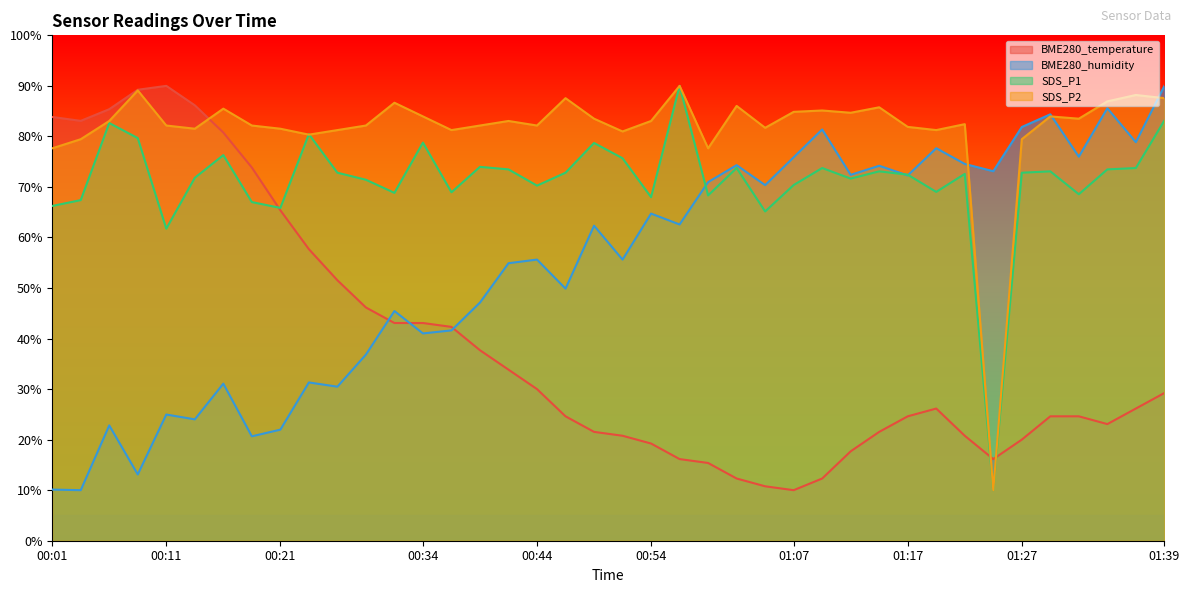

What is the label of the 3rd point from the left?

00:06